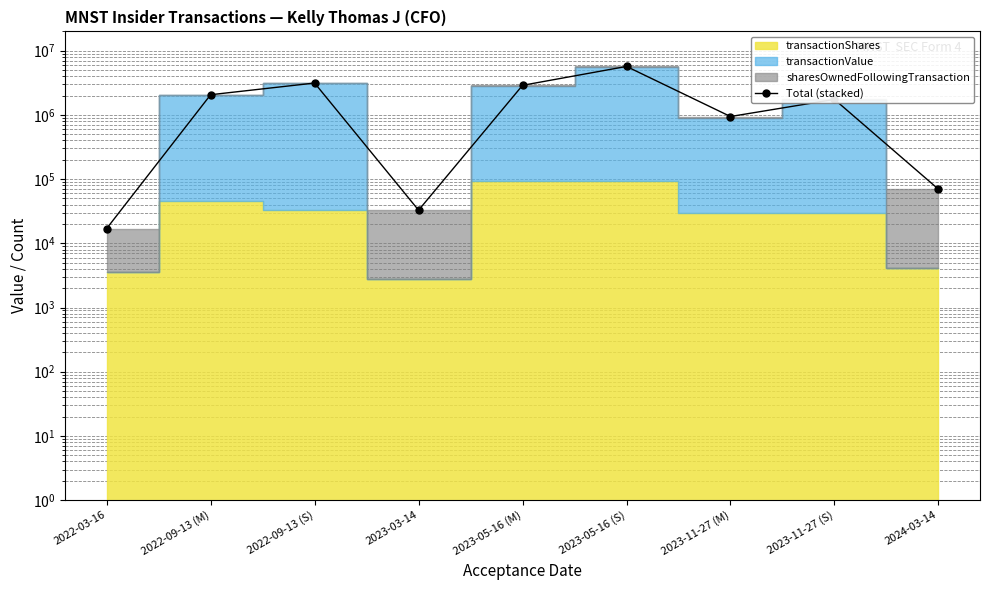

How many values are below 1745756?

4